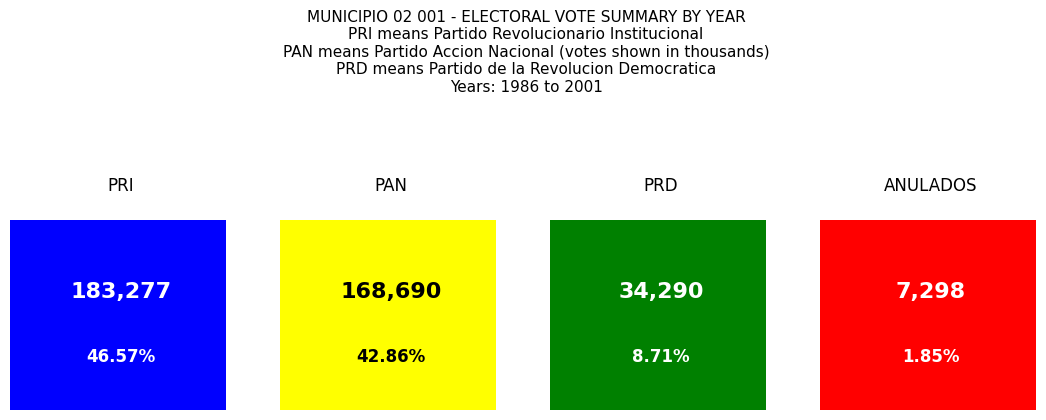

Where does the PRI series first go above 31969?

1992